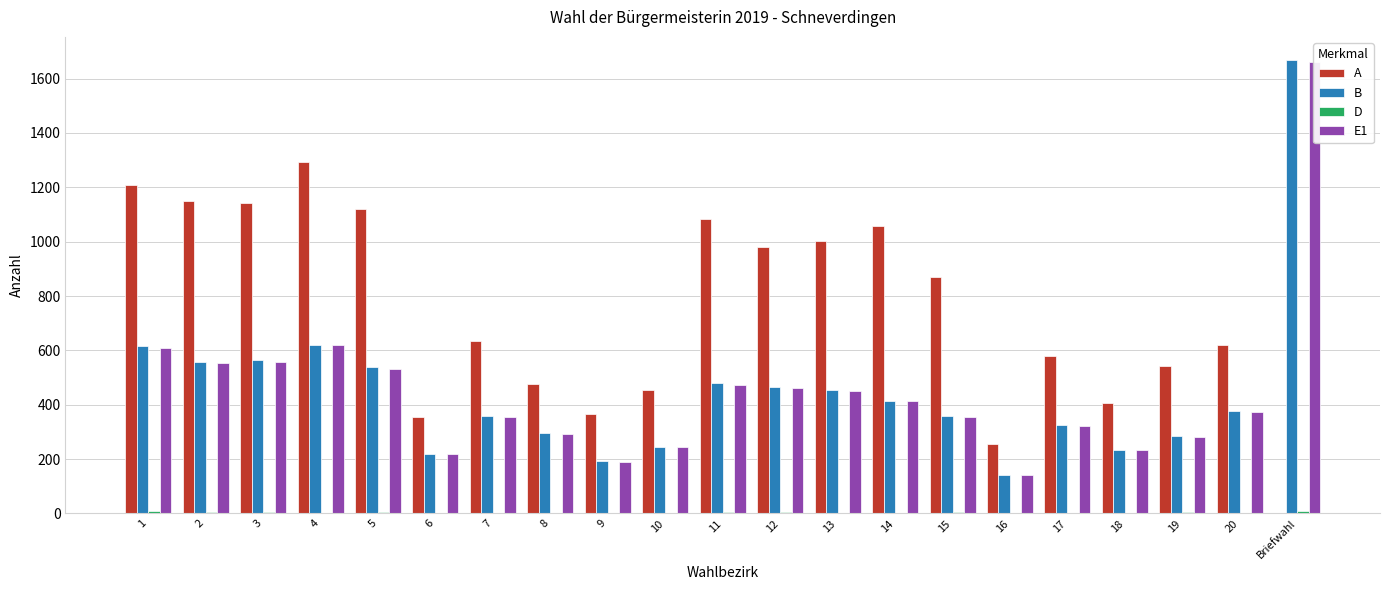

Which series has the largest total across all categories?

A